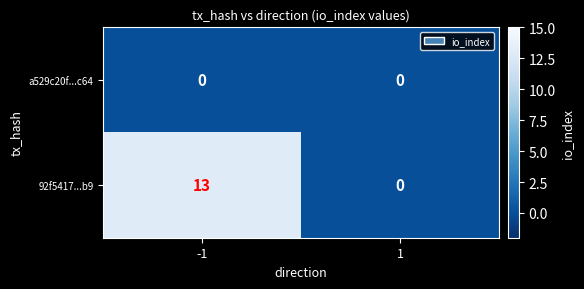

Reading left to right, transcribe all the data shown in this chart.

a529c20f...c64: -1=0	1=0
92f5417...b9: -1=13	1=0